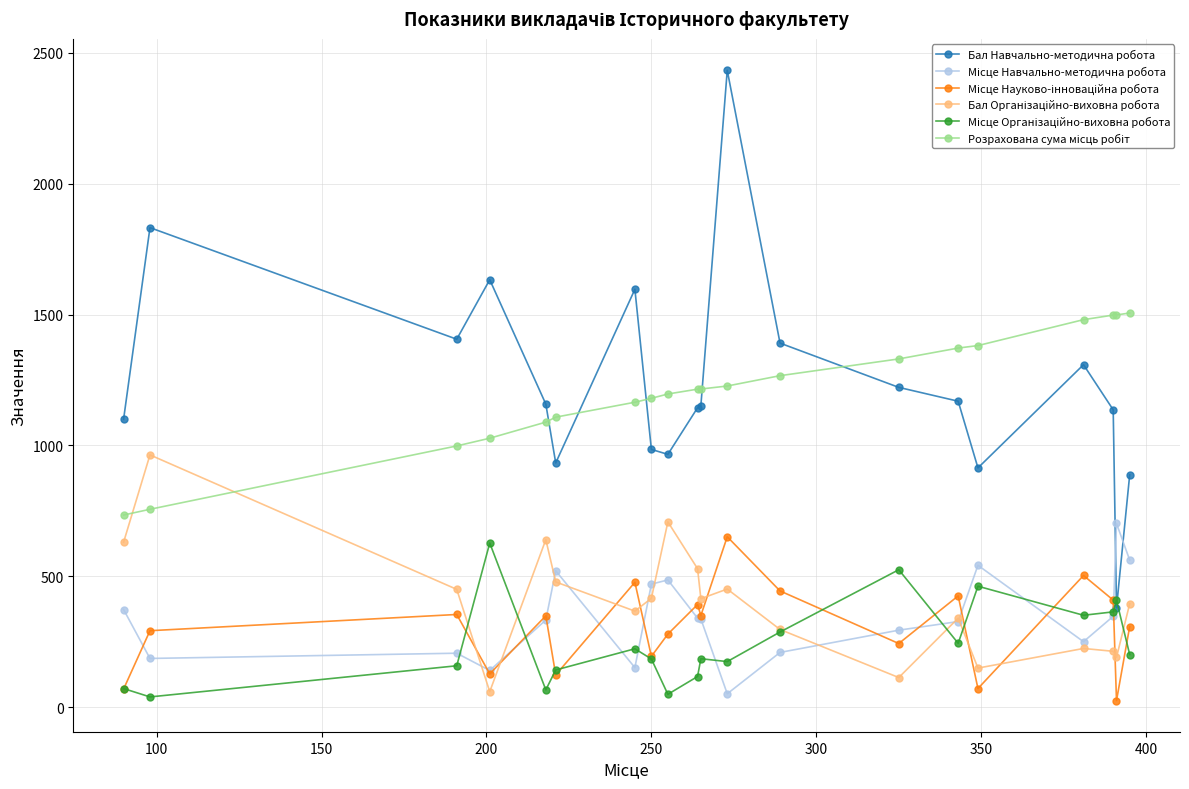

True or false: Бал Навчально-методична робота has more than 1 interior local peaks.

True